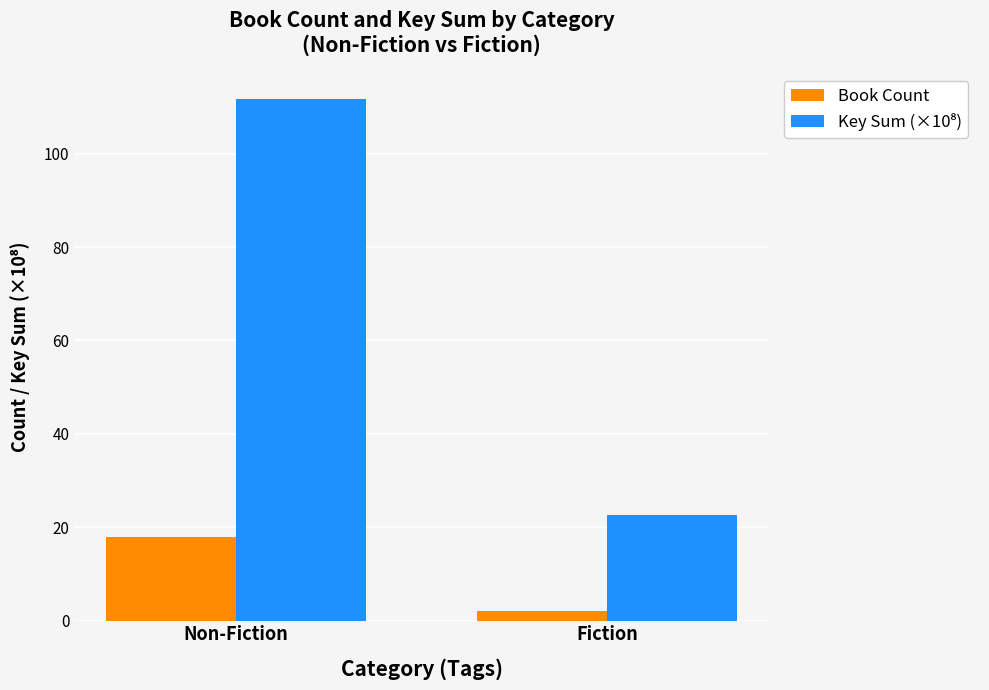

What is the label of the 2nd bar from the right?

Non-Fiction